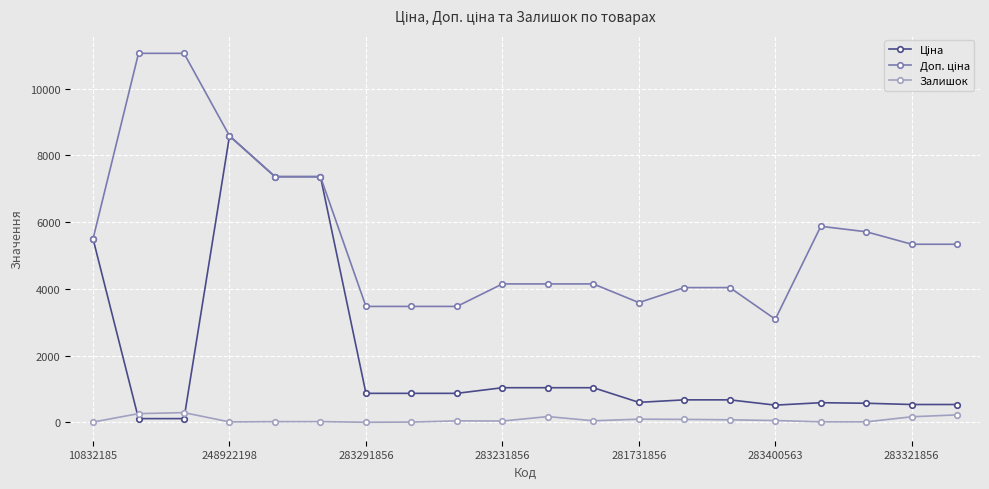

At how many categories does at least one series exceed 6926?

5